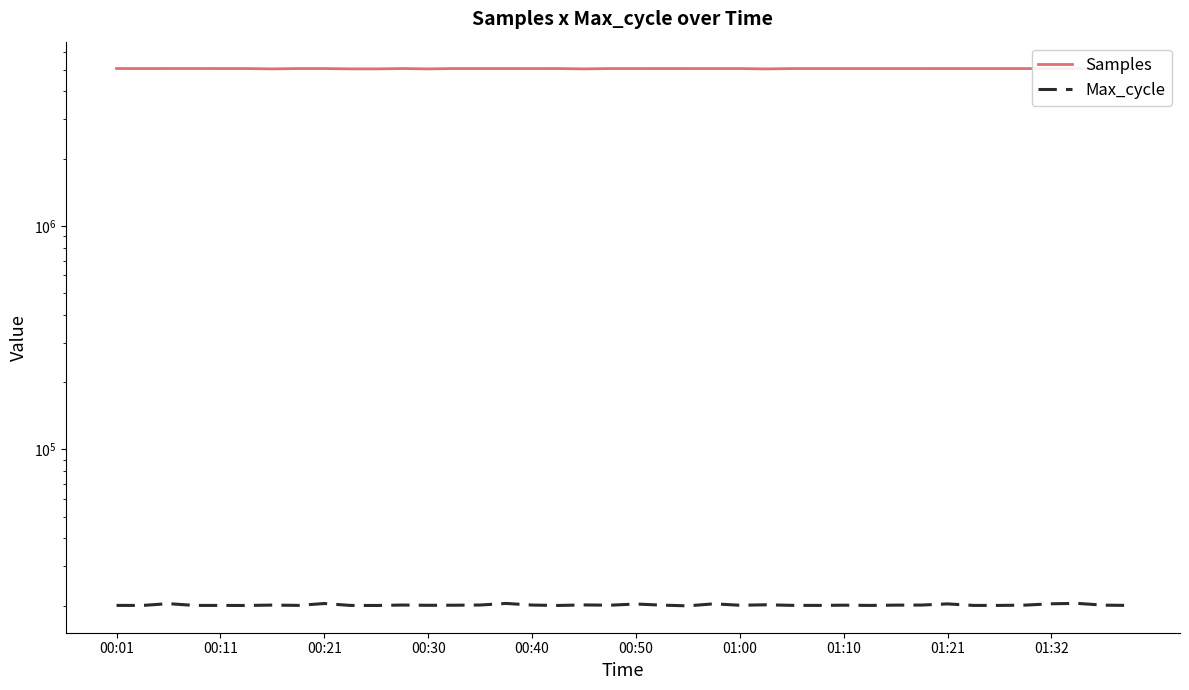

Is it true that Max_cycle equals 20049 at 33?

True